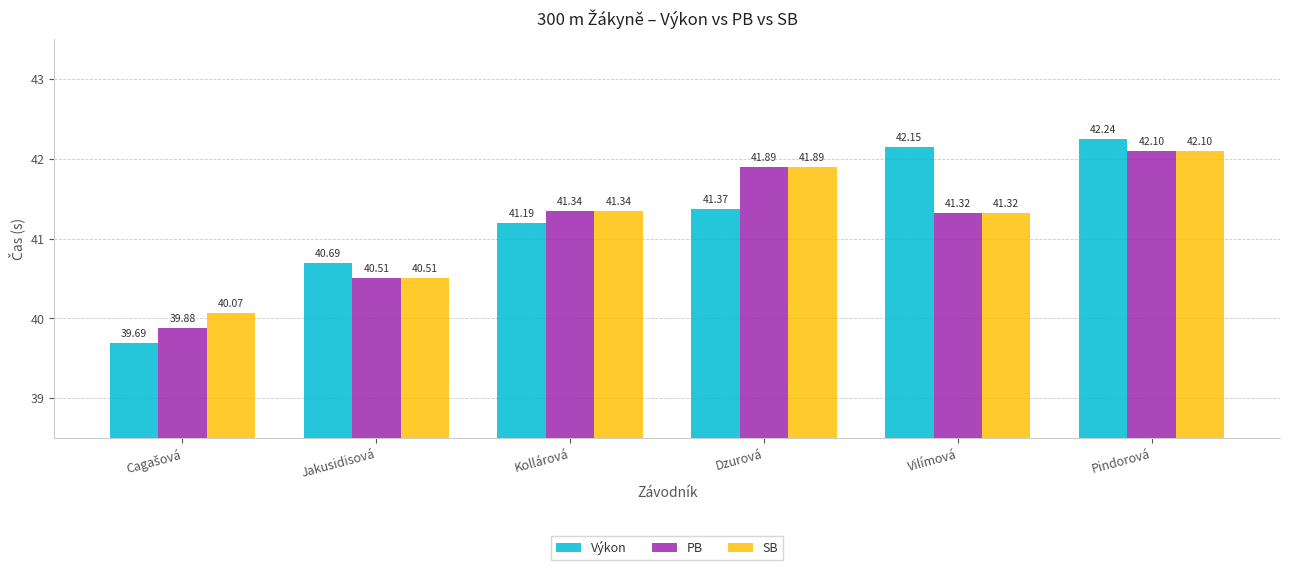

Where does the Výkon series first go above 41?

Kollárová